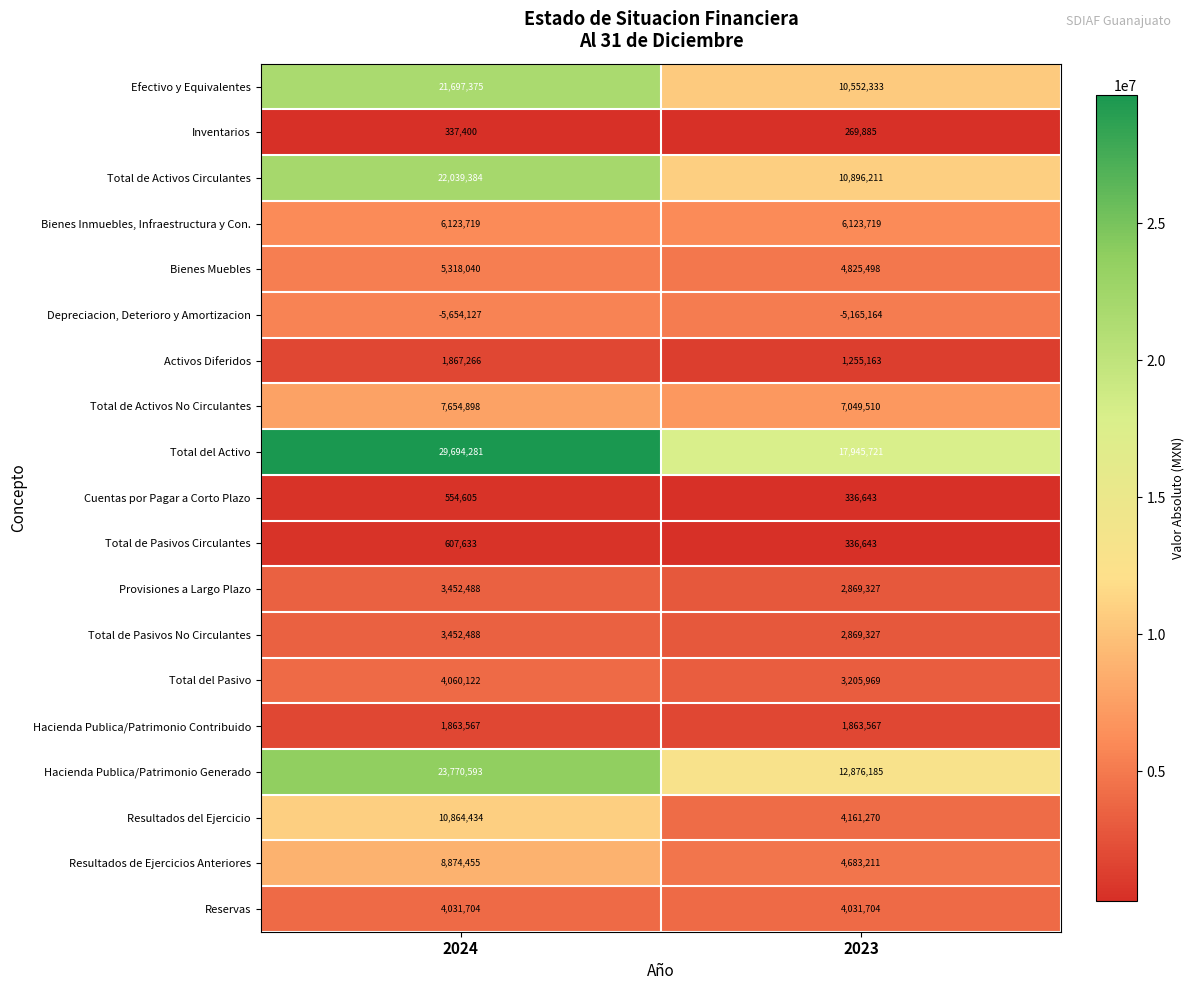

Is it true that Activos Diferidos equals 1255163 at 2023?

True